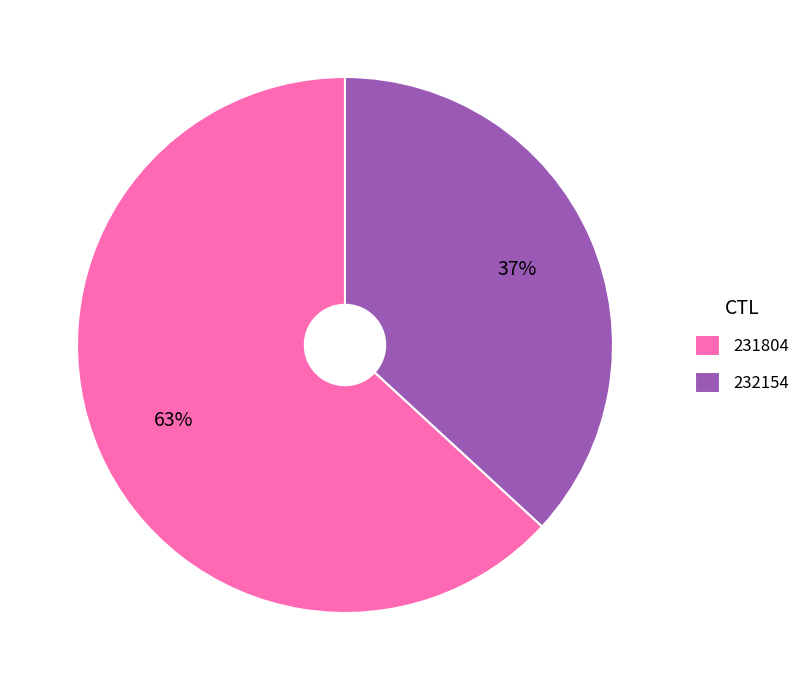

To the nearest percent, what percentage of the pie is 231804?

63%